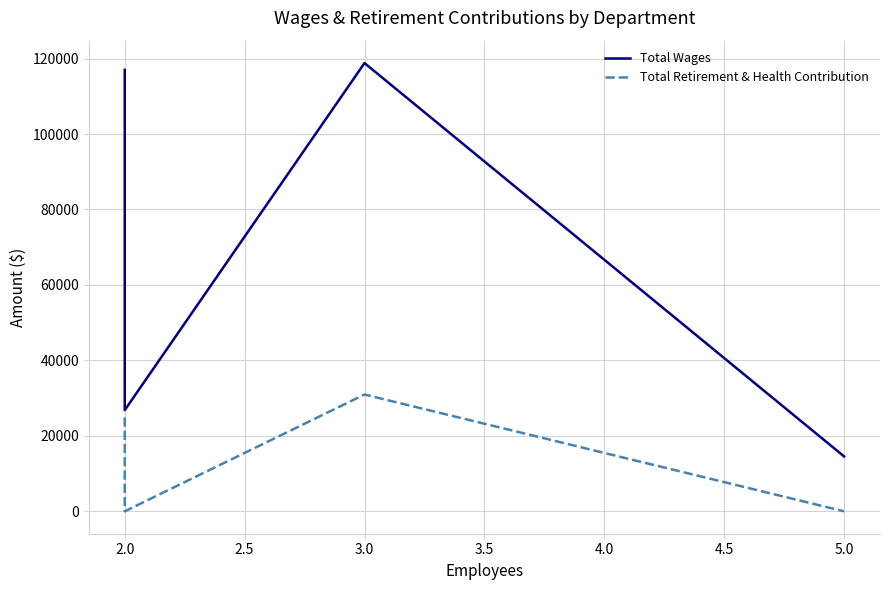

Reading left to right, transcribe all the data shown in this chart.

Total Wages: 116997	26810	118799	14560
Total Retirement & Health Contribution: 24883	0	30952	0